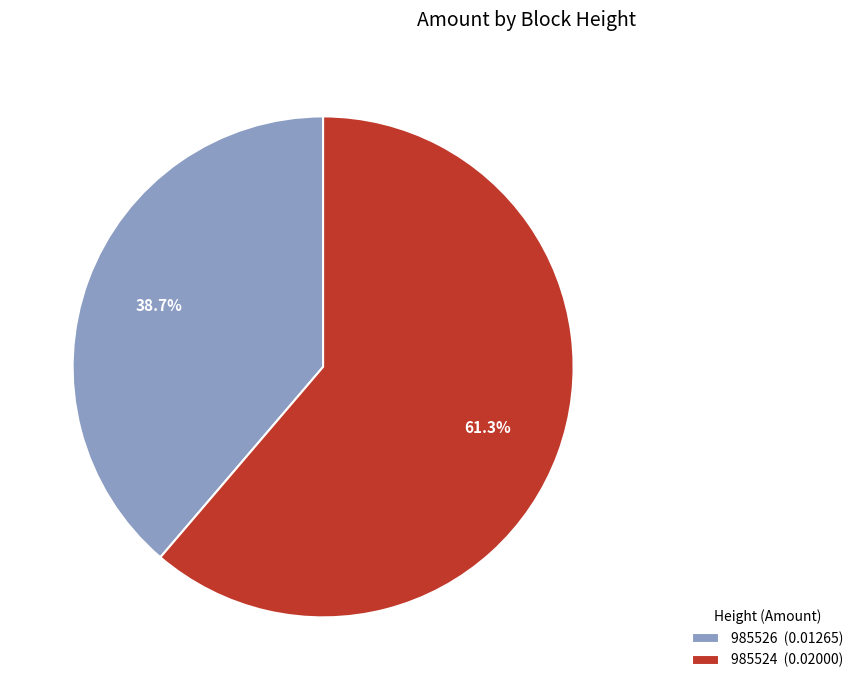

Is 985524 the majority of the pie?

Yes